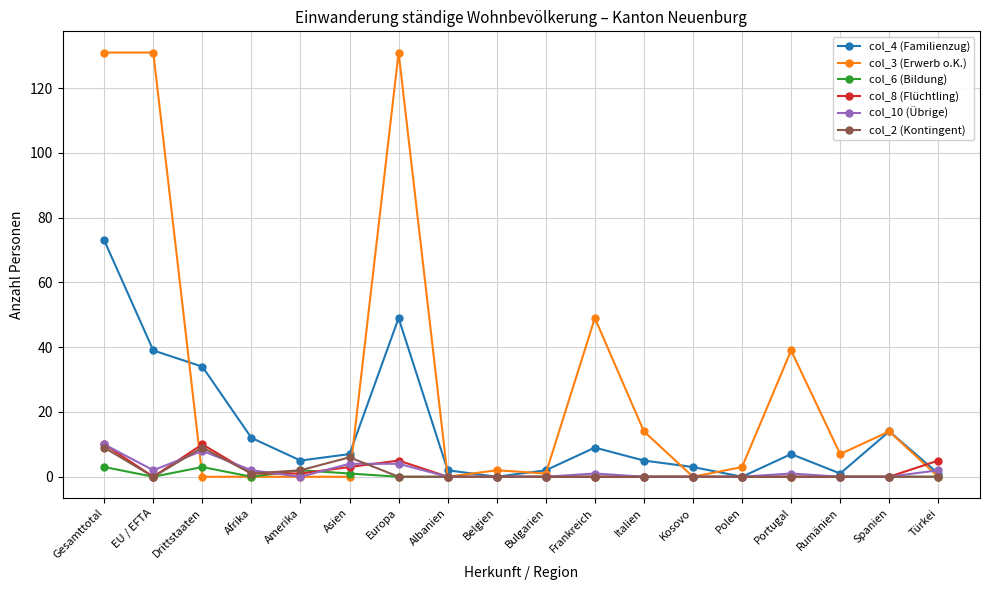

What is the approximate value of col_4 (Familienzug) at Türkei?

1